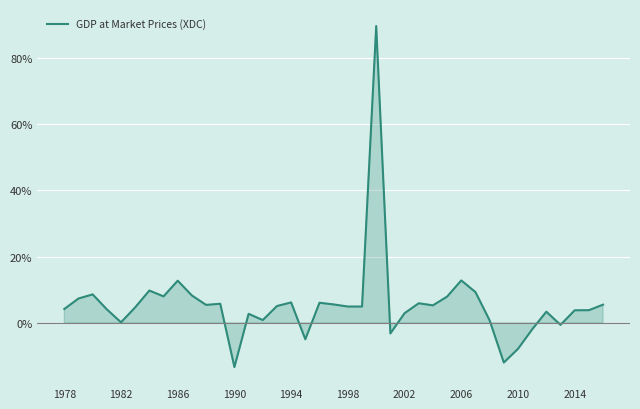

What is the maximum value shown in the chart?

89.5